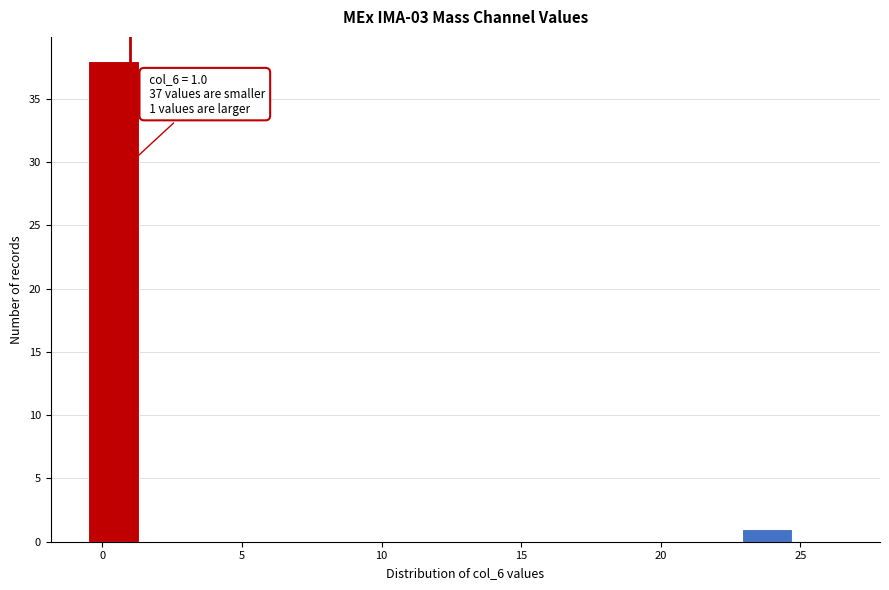

Around what value on the x-axis is the tallest bar? Give the approximate position of its centre, as read against the axis.

0.5